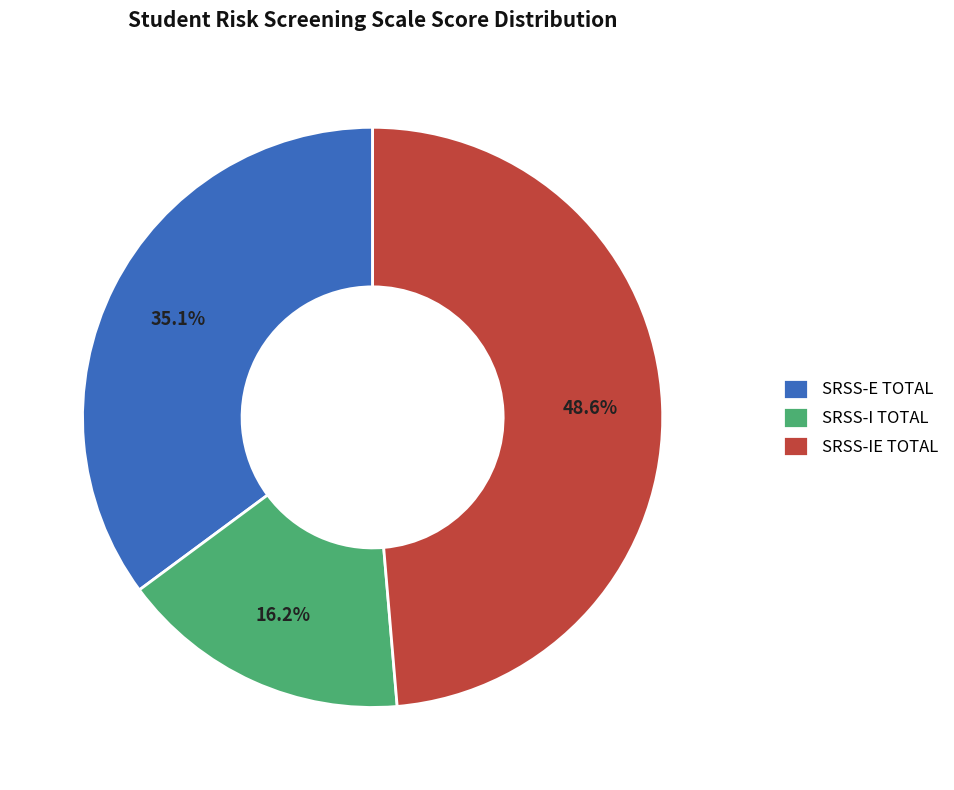

Approximately how many times larger is the value at SRSS-I TOTAL compared to SRSS-E TOTAL?

0.5